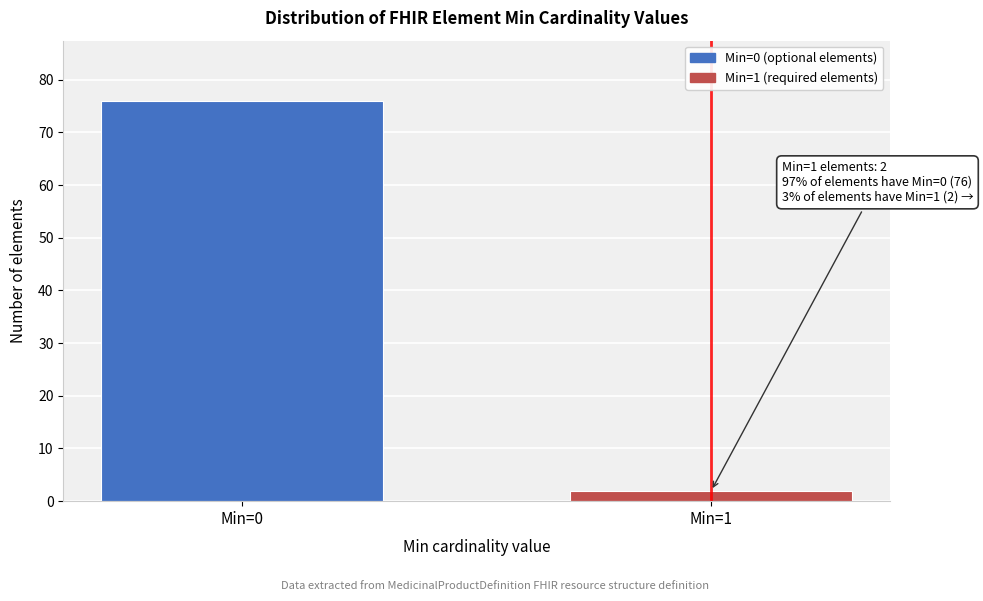

Reading left to right, extract all data points from this chart.

76	2